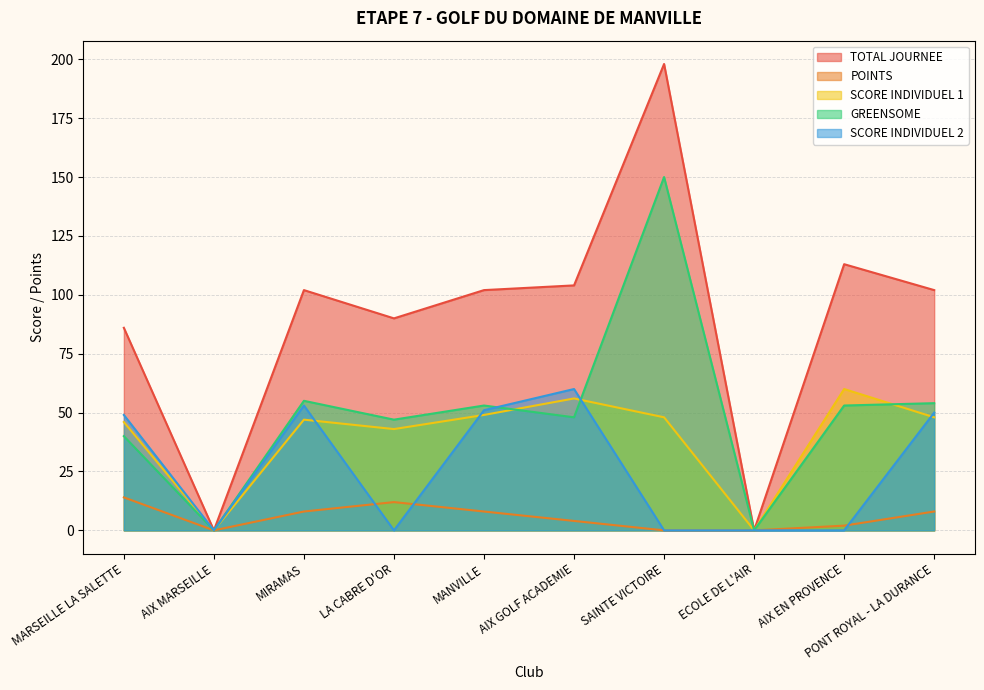

After their last crossing, which series has the higher values: SCORE INDIVIDUEL 1 or GREENSOME?

GREENSOME